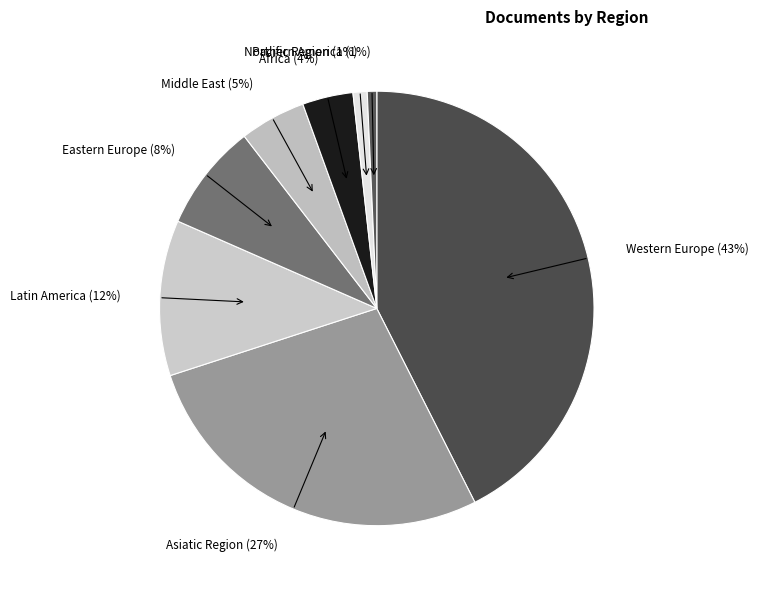

Is it true that Pacific Region is 11% of the pie?

False